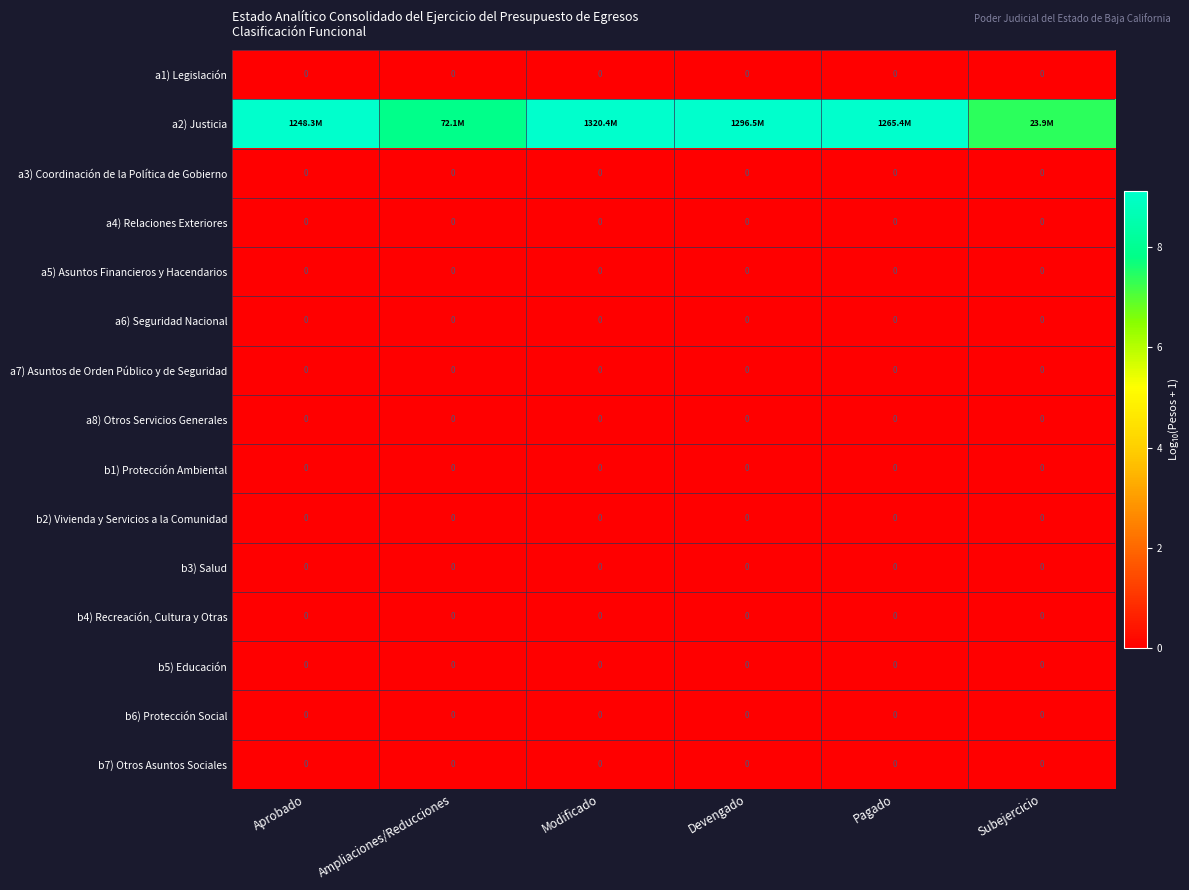

Which series has the largest total across all categories?

a2) Justicia